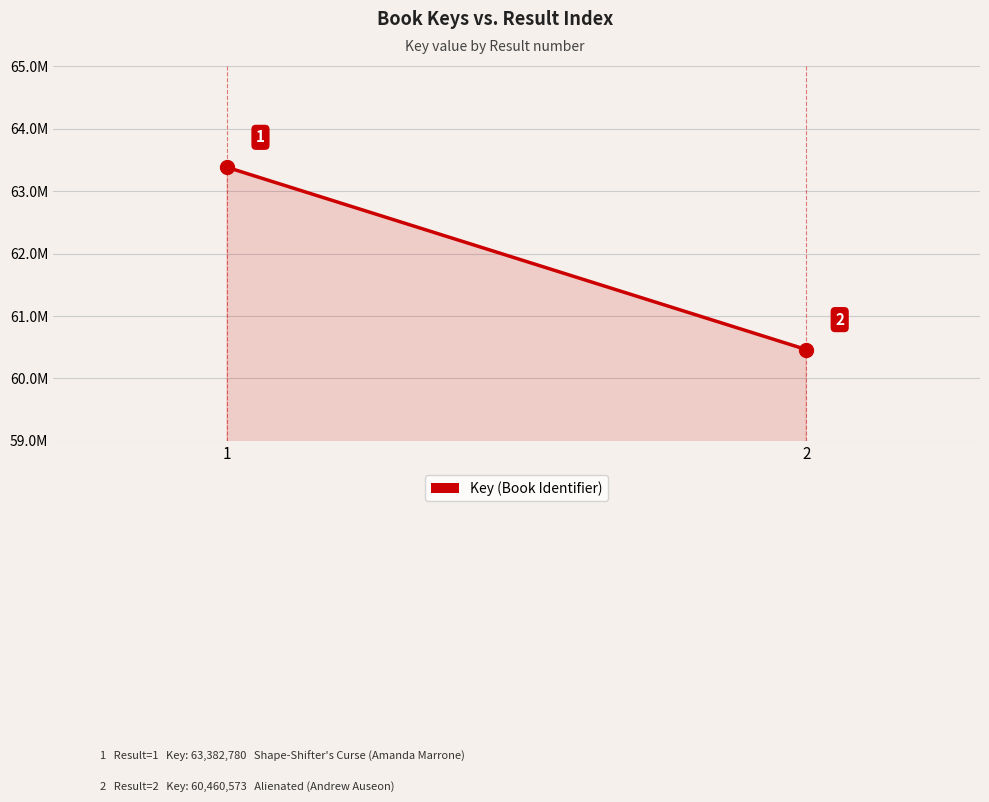

Rank the categories by value from lowest to highest.

2, 1